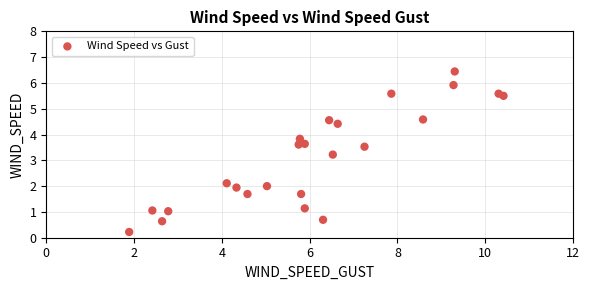

What is the range of Y values (max minus min)?

6.2